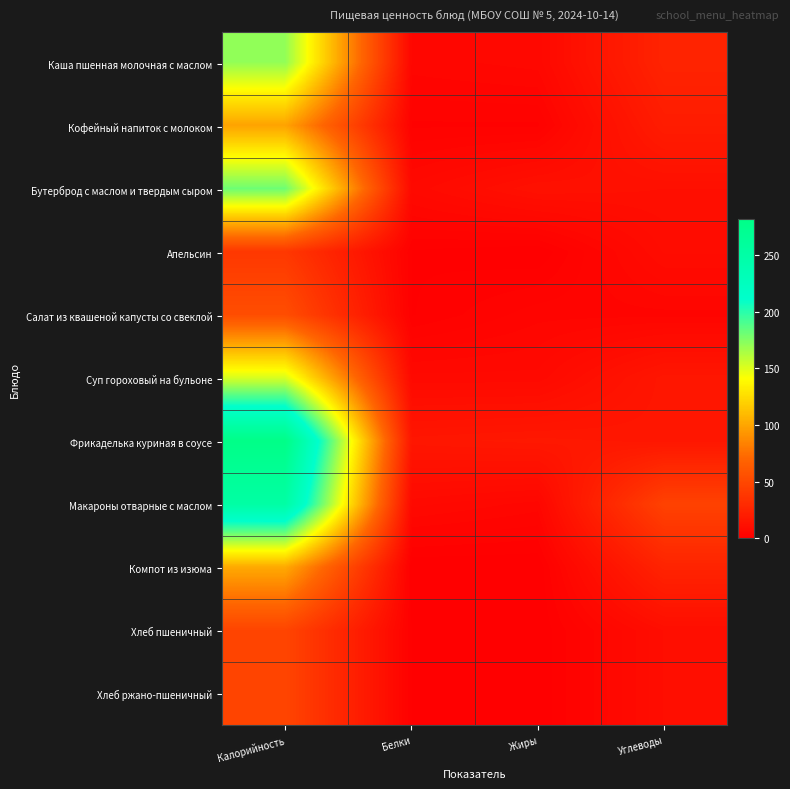

Rank the series by their maximum value, from lowest to highest.

Апельсин, Хлеб пшеничный, Хлеб ржано-пшеничный, Салат из квашеной капусты со свеклой, Кофейный напиток с молоком, Компот из изюма, Суп гороховый на бульоне, Каша пшенная молочная с маслом, Бутерброд с маслом и твердым сыром, Макароны отварные с маслом, Фрикаделька куриная в соусе